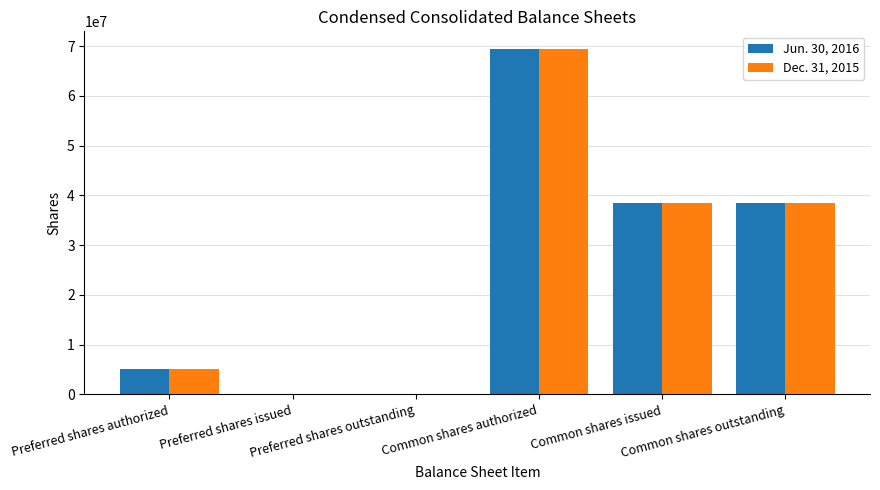

List the series in order of their peak value, highest first.

Jun. 30, 2016, Dec. 31, 2015